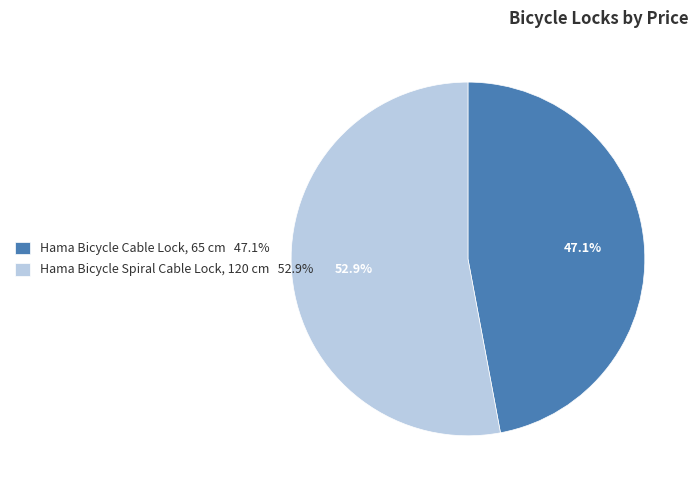

Is there a majority slice in this chart?

Yes